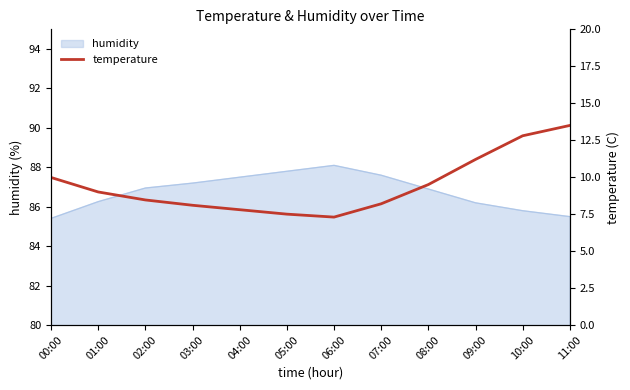

What is the lowest value of the humidity series?

85.4